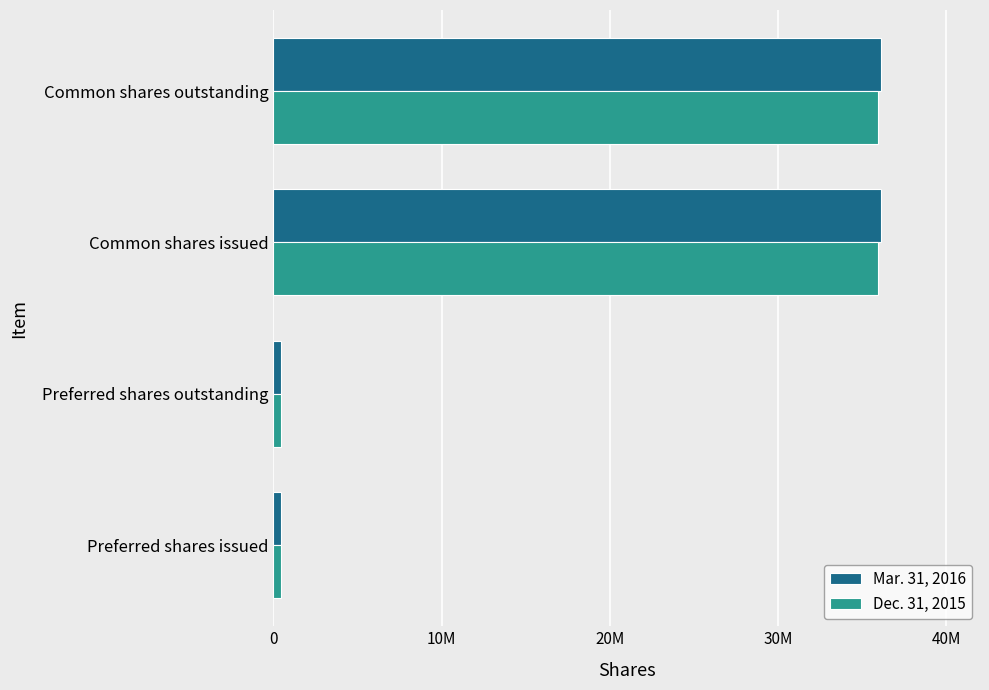

What are all the series names shown in the legend?

Mar. 31, 2016, Dec. 31, 2015